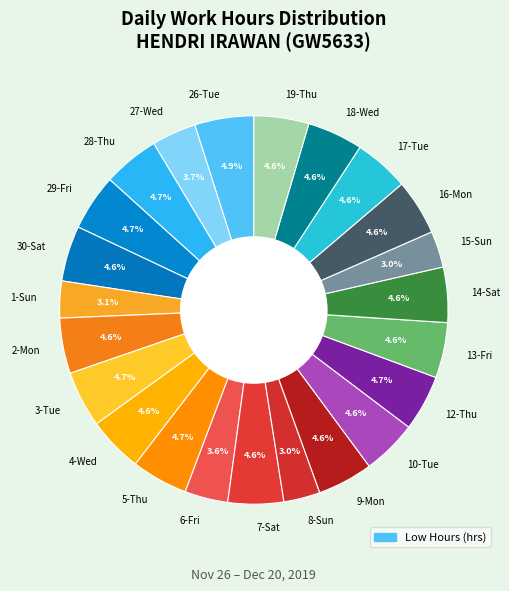

What portion of the pie excludes 17-Tue?

95.4%